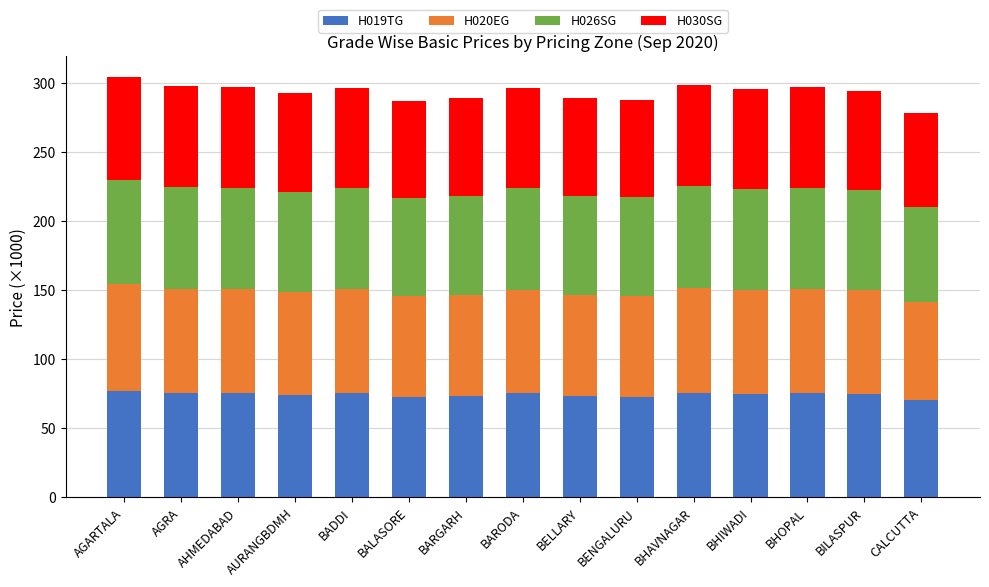

How many distinct data groups are displayed?

4